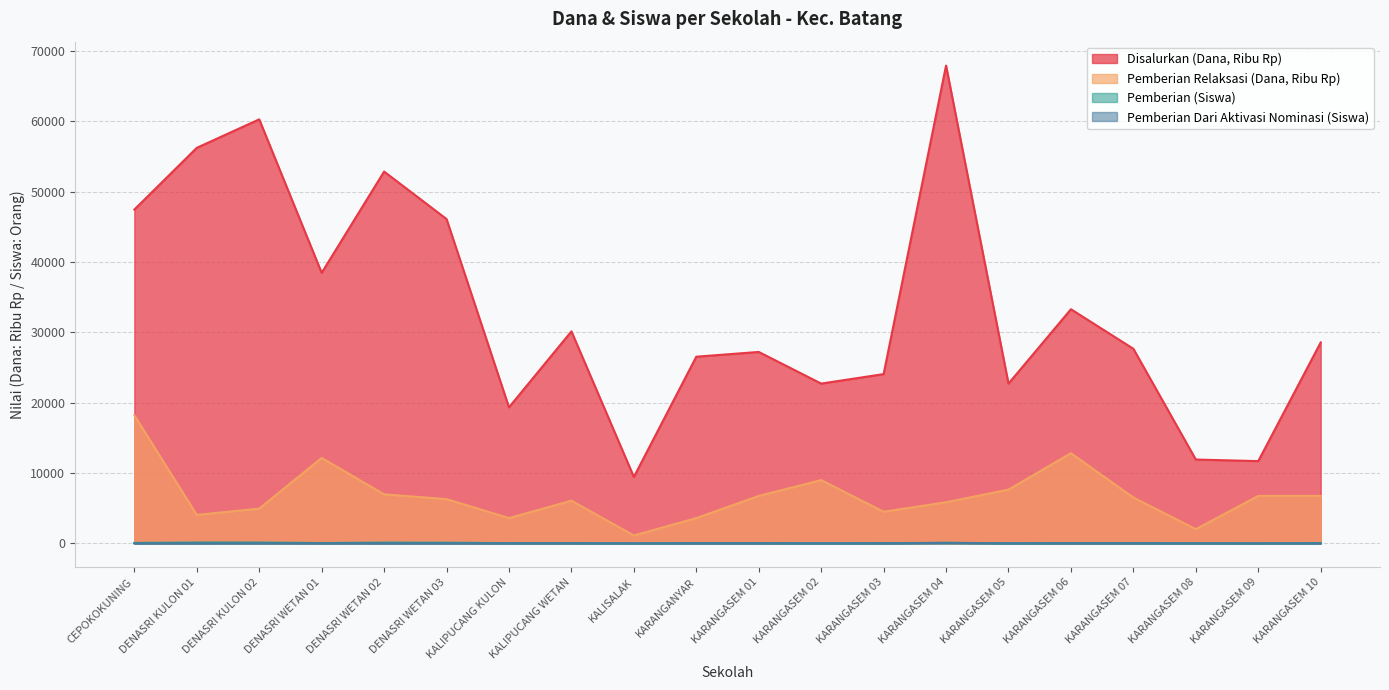

True or false: Pemberian (Siswa) has more than 1 points higher than both neighbors.

True